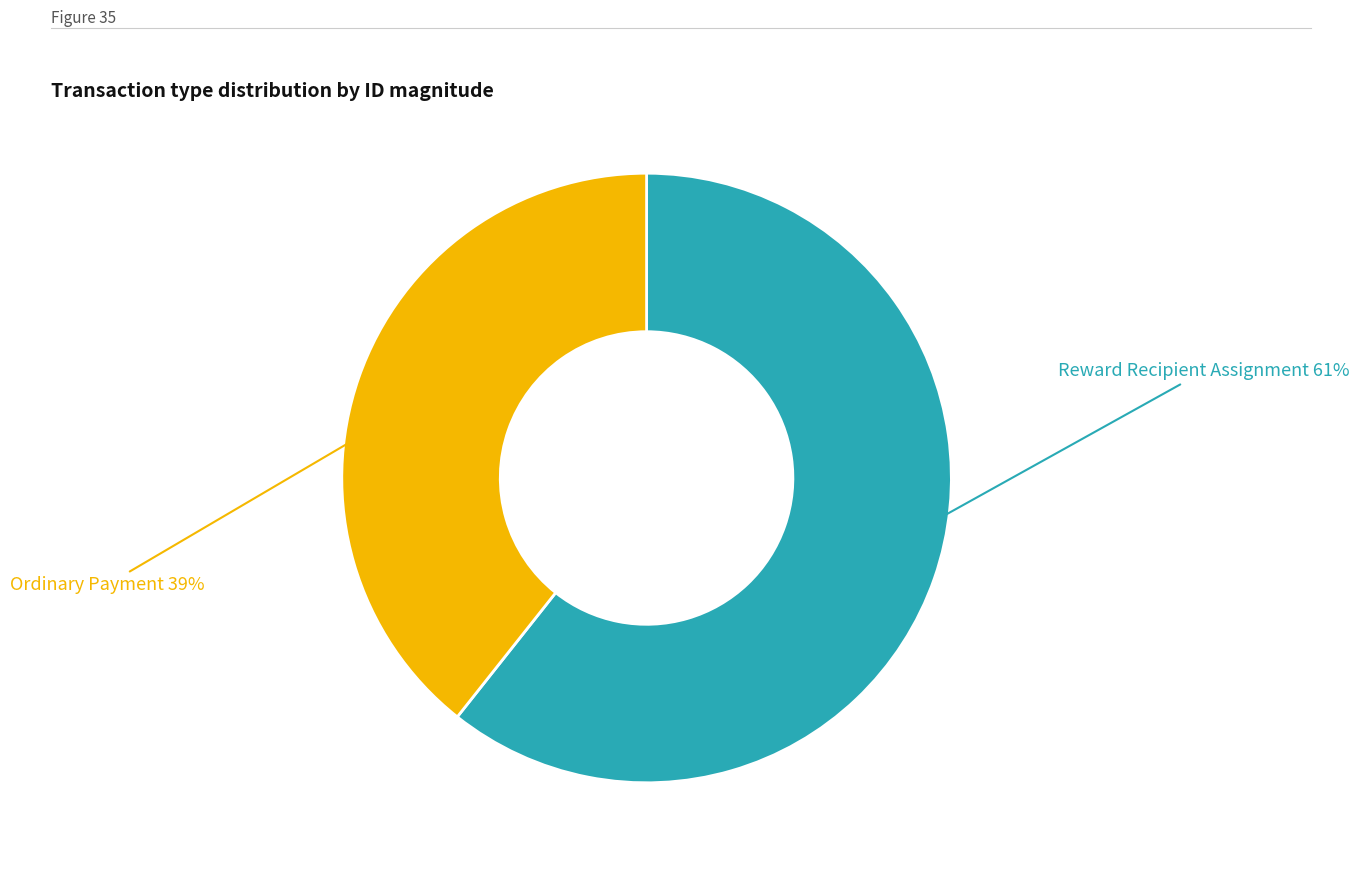

Count the number of slices in the pie.

2